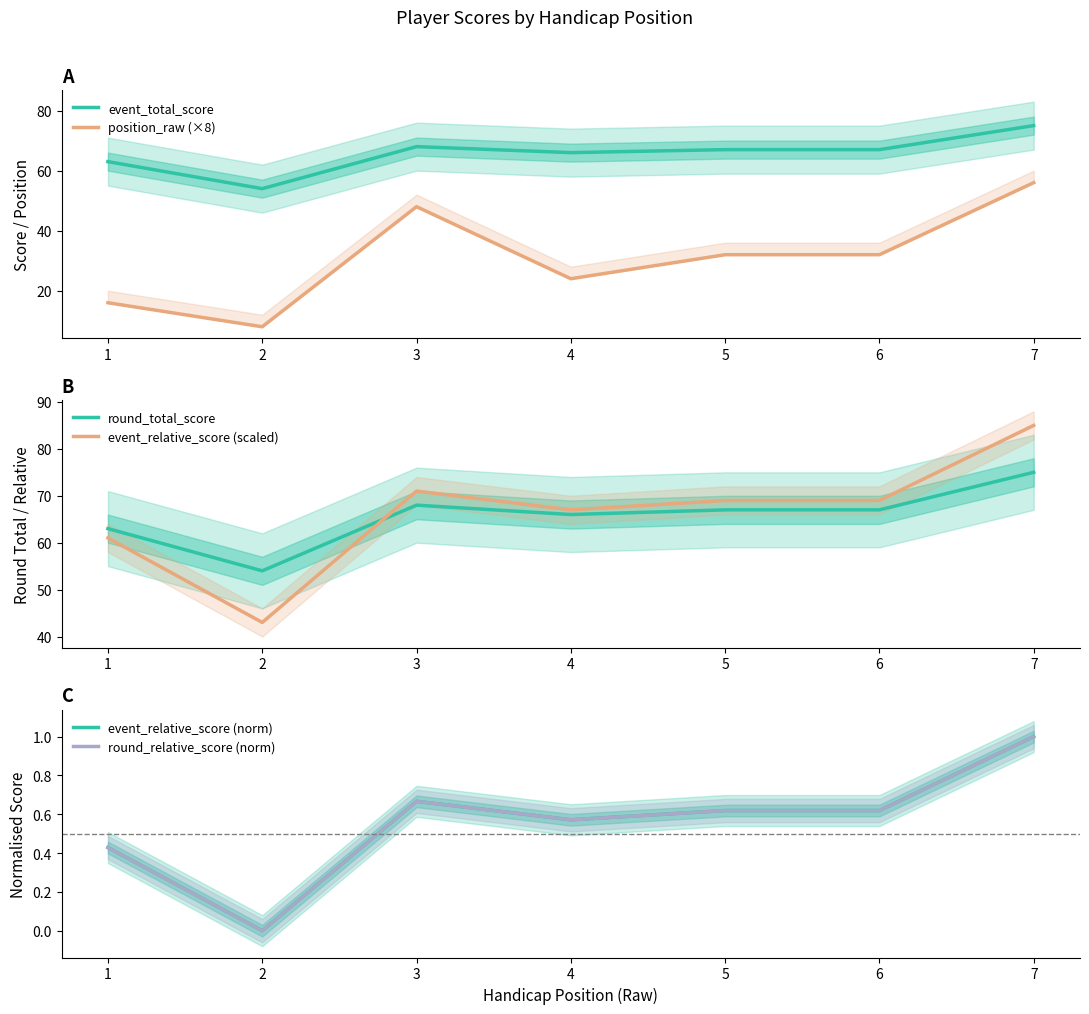

True or false: event_total_score has a value of 54 at 2.

True